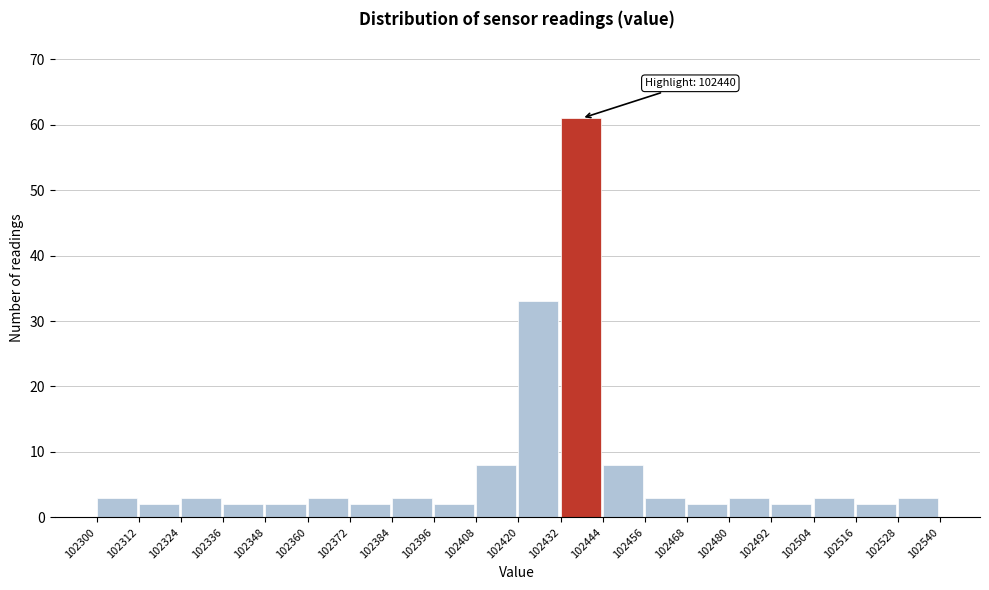

Over which range of the x-axis is the bar tallest?

102432 to 102444